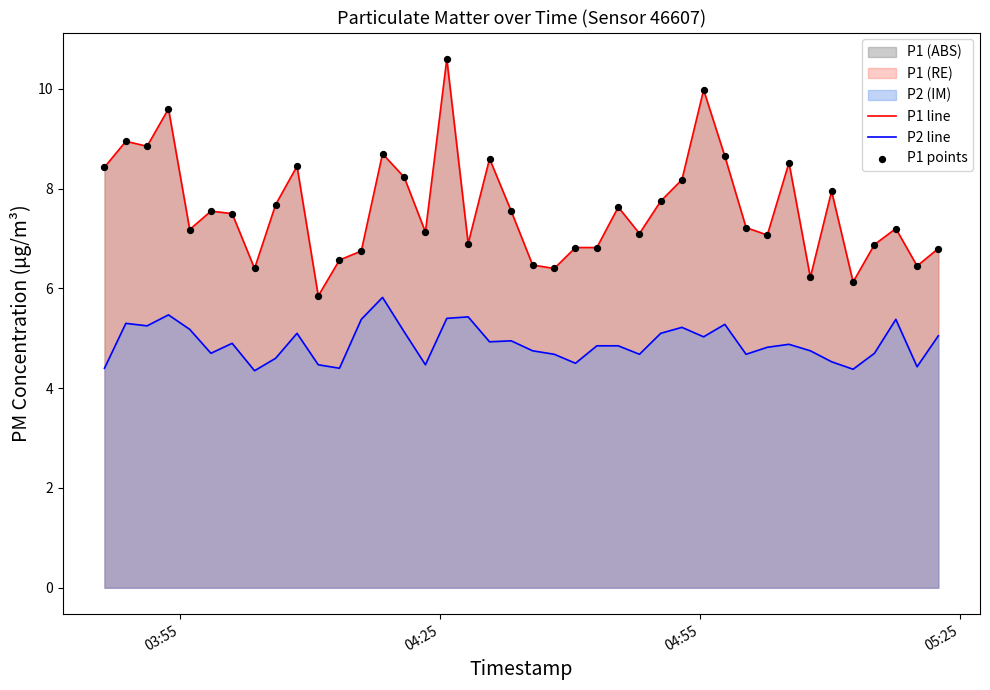

Which series has the largest total across all categories?

P1 line